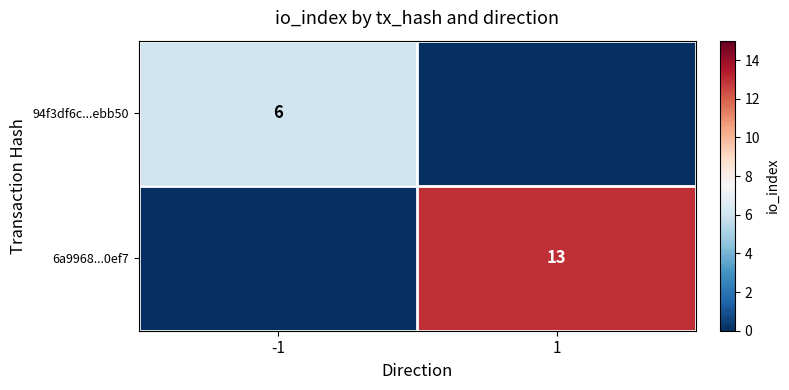

What is the spread (max minus min) of values at -1?

6